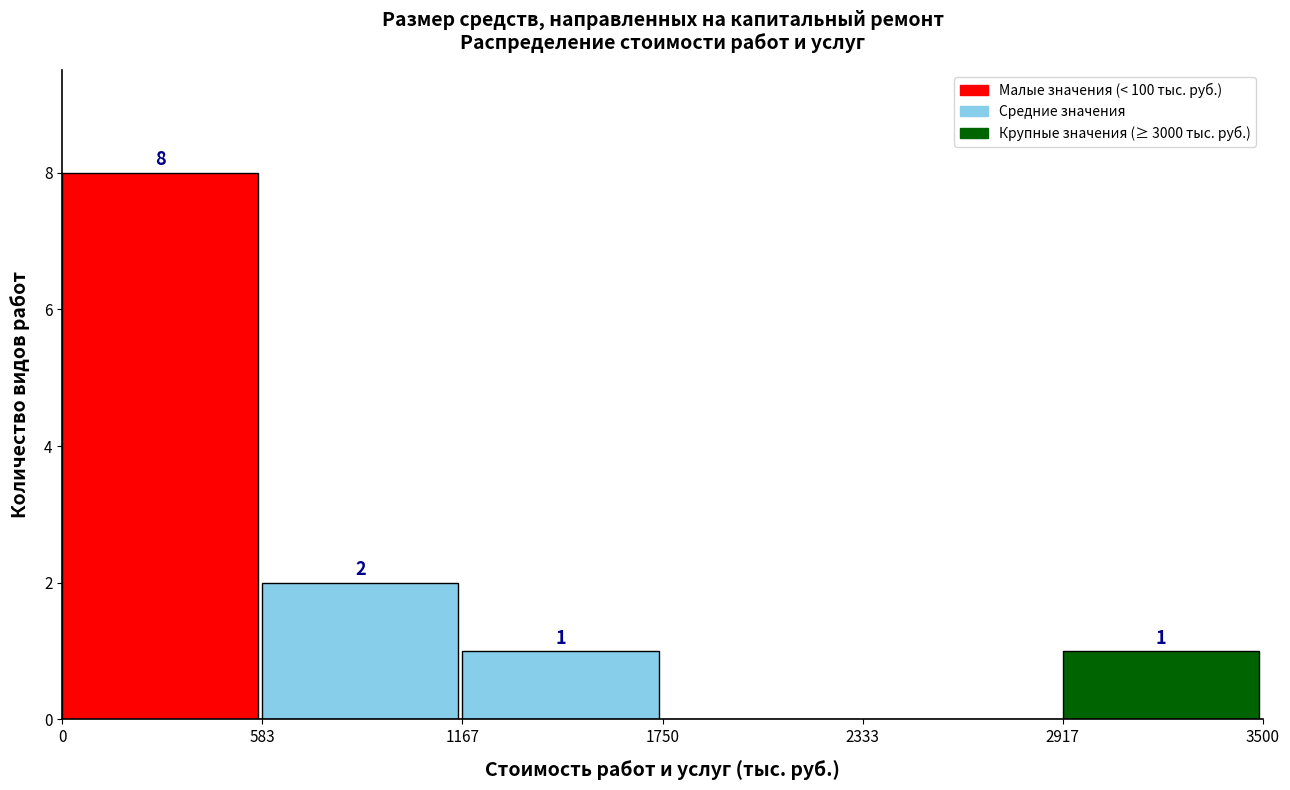

Over which range of the x-axis is the bar tallest?

0 to 583